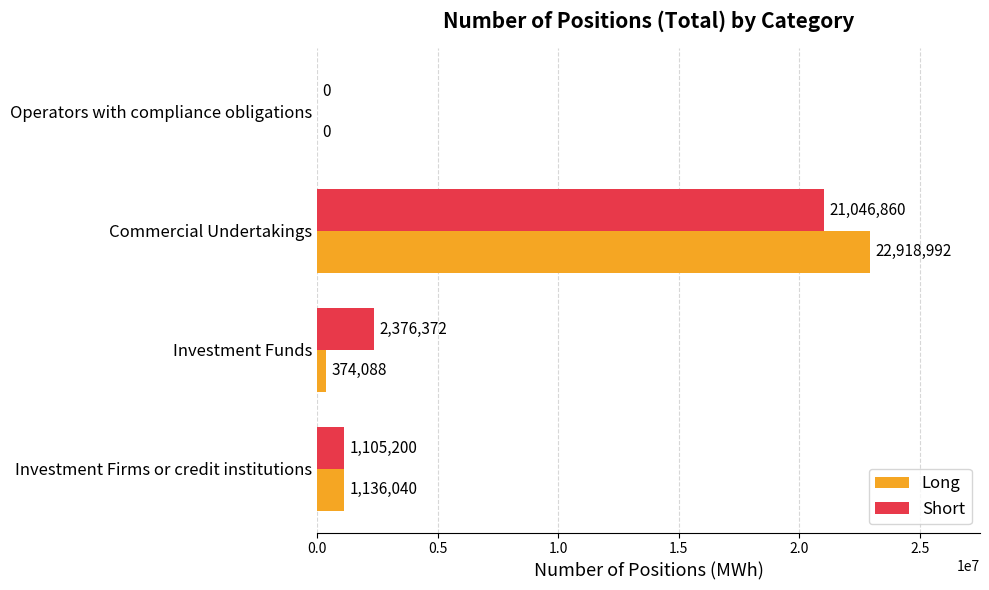

How many categories are shown in the chart?

4